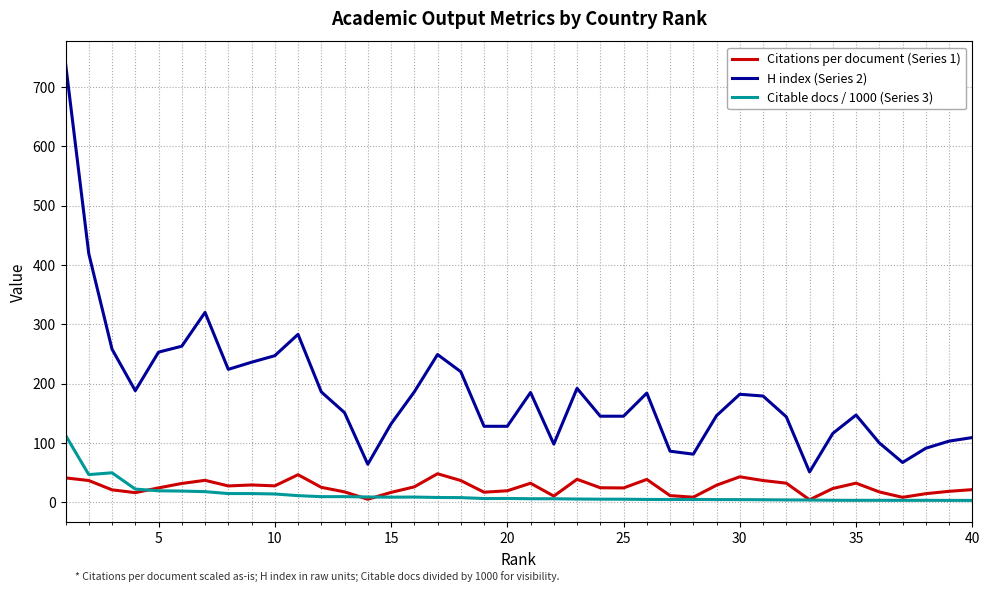

True or false: H index (Series 2) and Citations per document (Series 1) intersect in this chart.

False